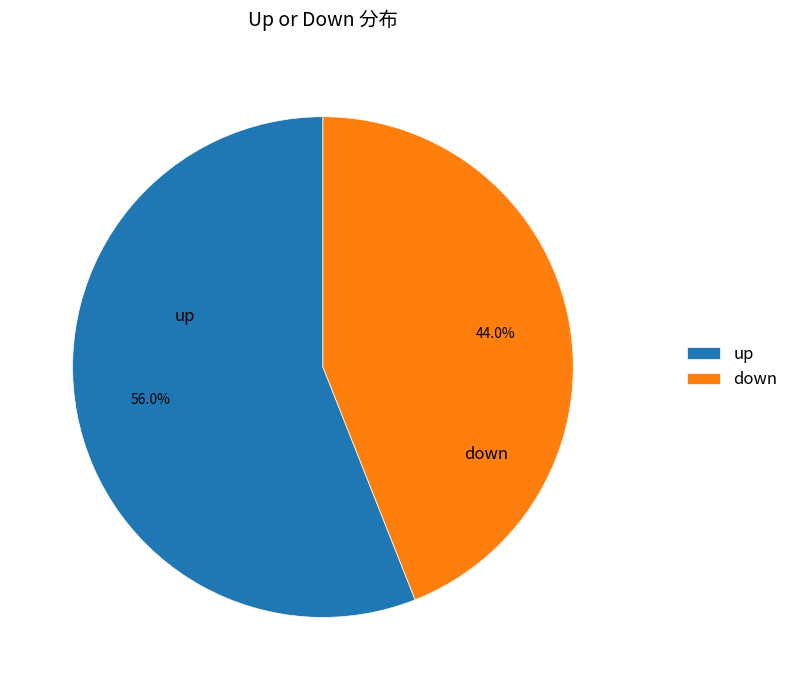

Which slice is the largest?

up